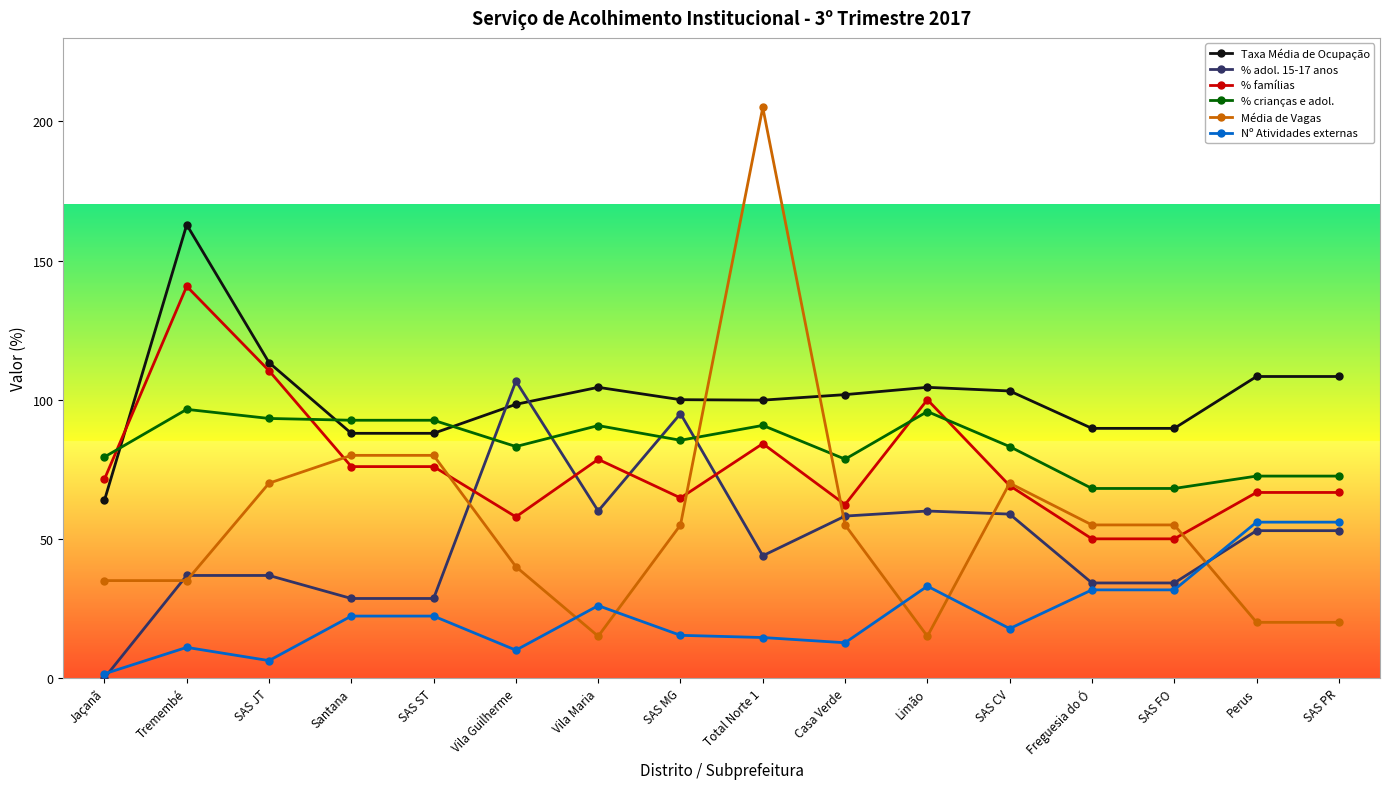

The Taxa Média de Ocupação series shows 30.4 at SAS JT. True or false?

False